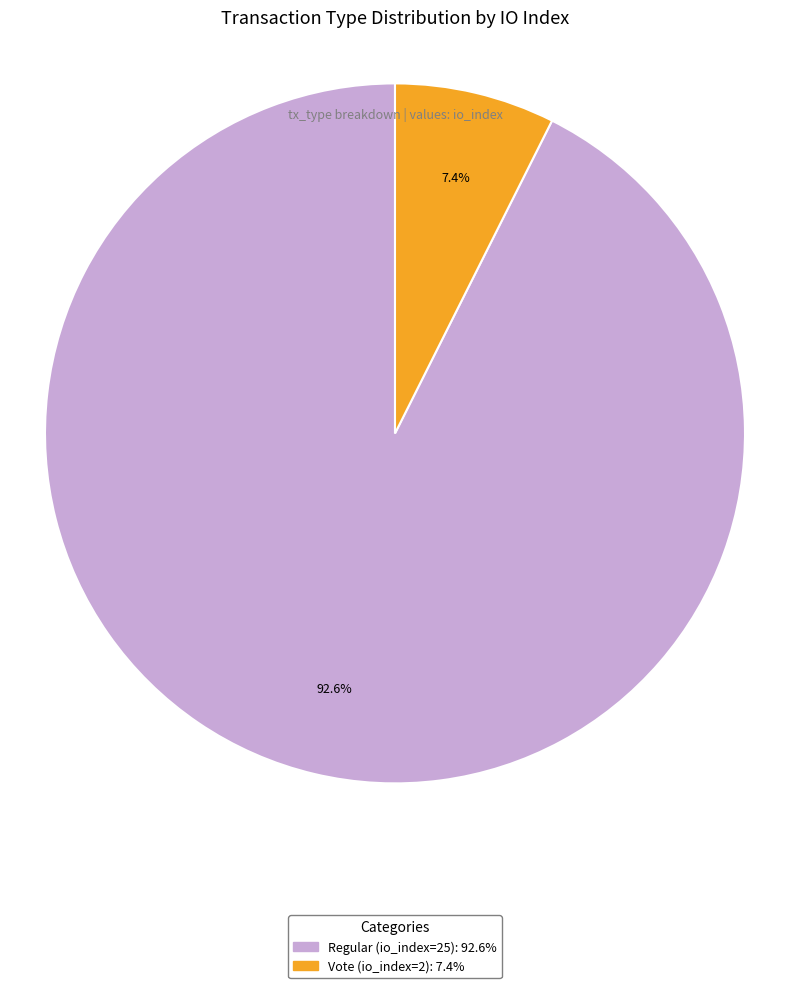

Rank the categories by value from lowest to highest.

Vote (io_index=2), Regular (io_index=25)